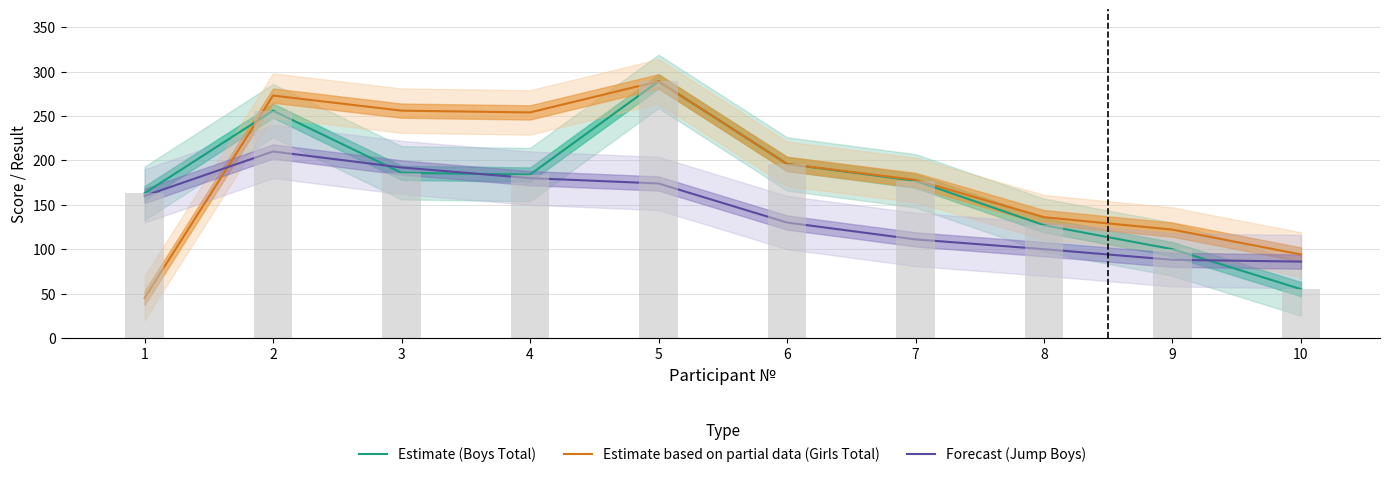

Rank the categories by Estimate based on partial data (Girls Total) value from lowest to highest.

1, 10, 9, 8, 7, 6, 4, 3, 2, 5